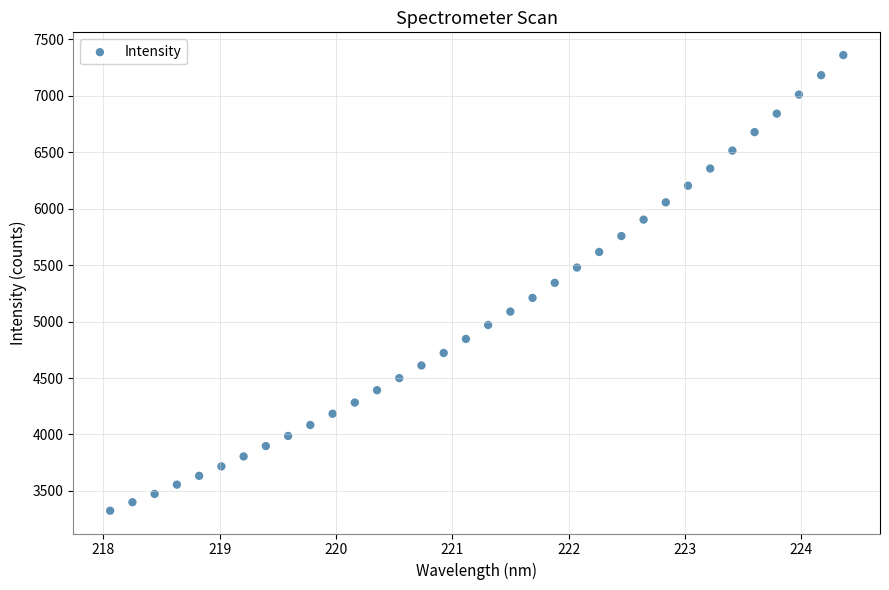

What is the range of Y values (max minus min)?

4035.7